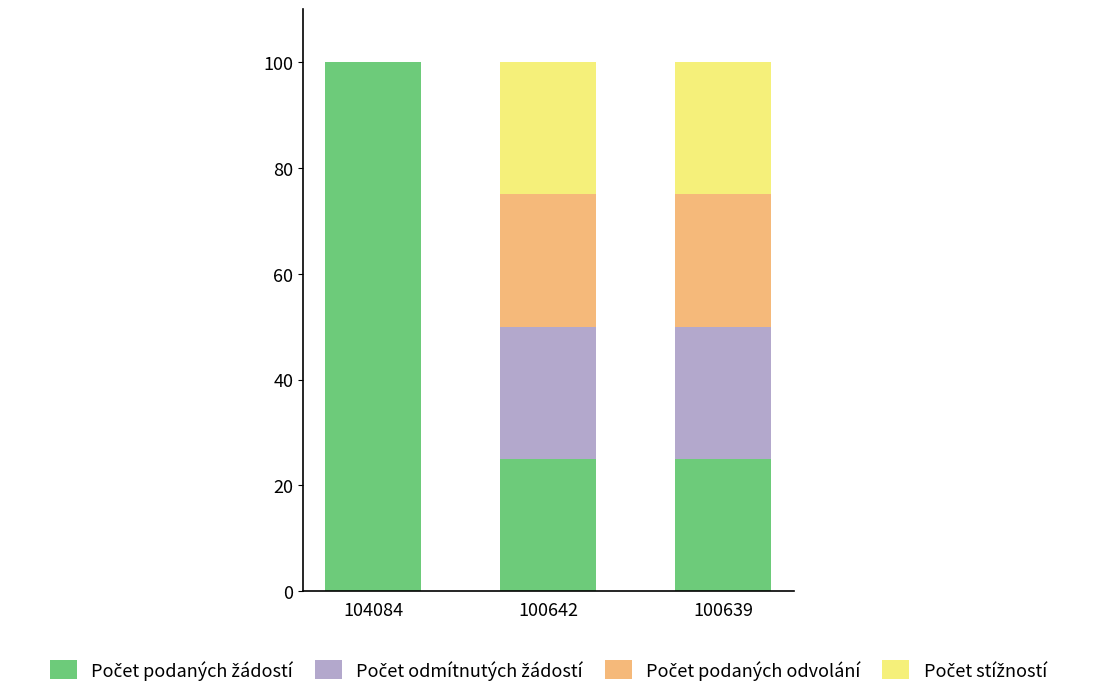

What is the total value across all series at 100639?

100